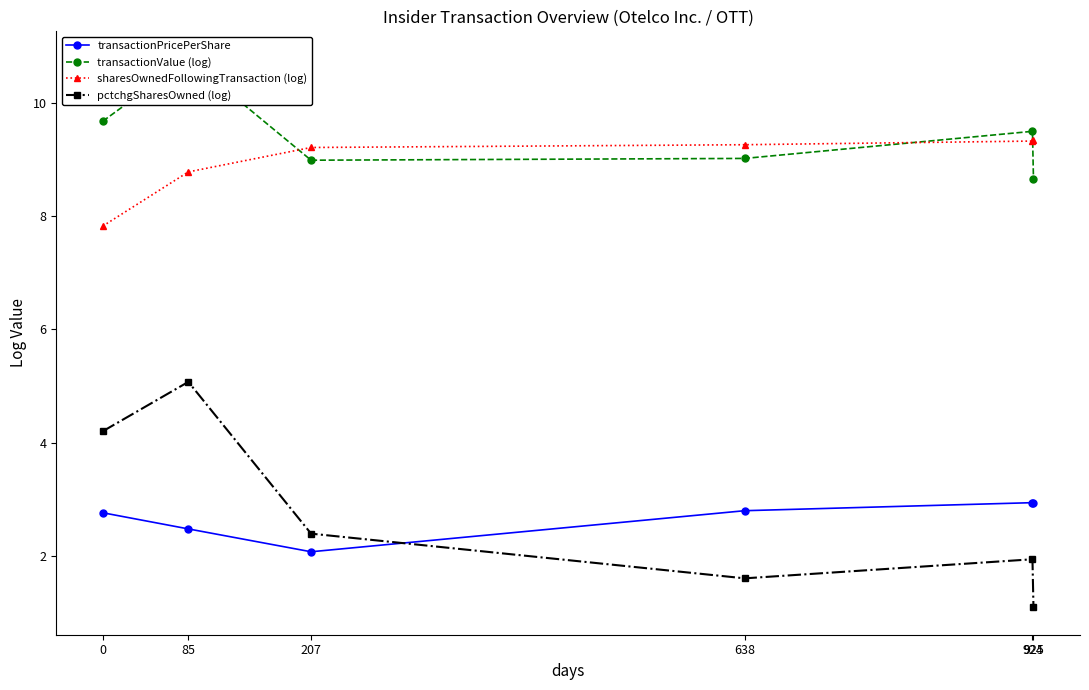

True or false: transactionPricePerShare and transactionValue (log) cross at least once.

False